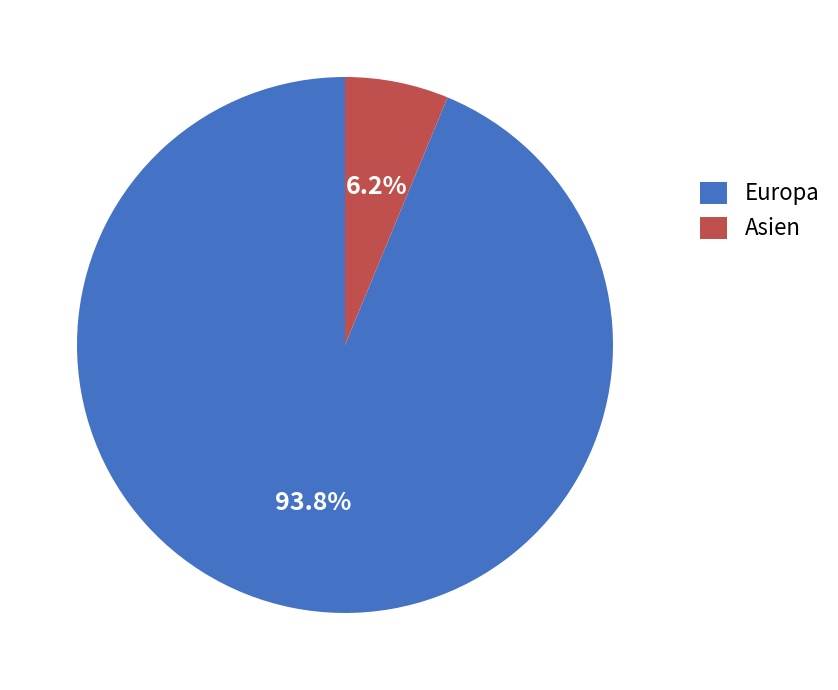

What is the smallest slice in the pie chart?

Asien